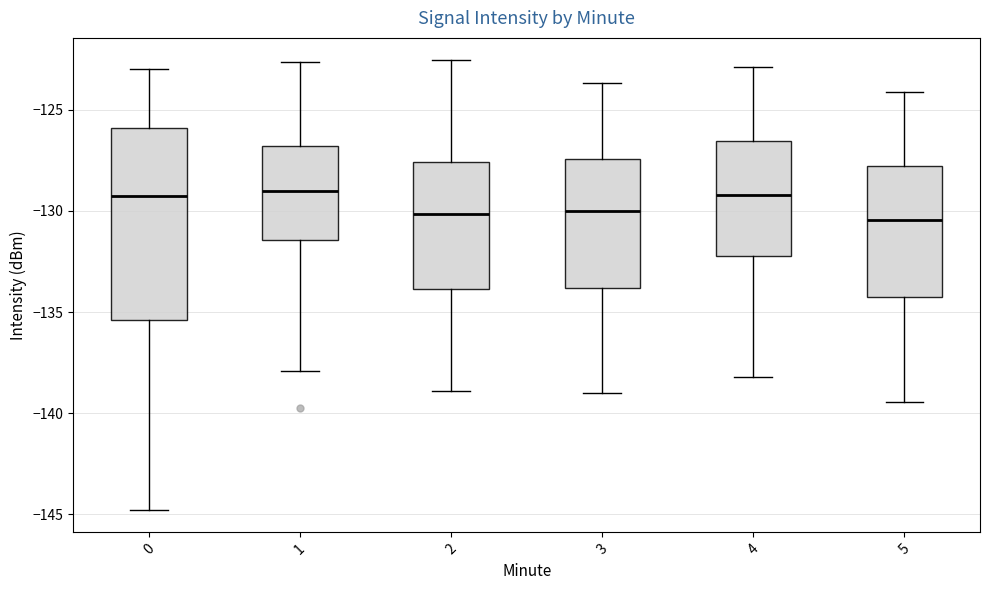

Reading left to right, transcribe this box plot: for each box, give where its median line is, the range the box spans, and where its two whiskers end, as read against the y-axis. The values are not printed on the chart, so give them approximately, as read against the axis.

0: median -129.0, box -135.5 to -126.0, whiskers -145.0 to -123.0
1: median -129.0, box -131.5 to -127.0, whiskers -138.0 to -122.5
2: median -130.0, box -134.0 to -127.5, whiskers -139.0 to -122.5
3: median -130.0, box -134.0 to -127.5, whiskers -139.0 to -123.5
4: median -129.0, box -132.0 to -126.5, whiskers -138.0 to -123.0
5: median -130.5, box -134.5 to -128.0, whiskers -139.5 to -124.0